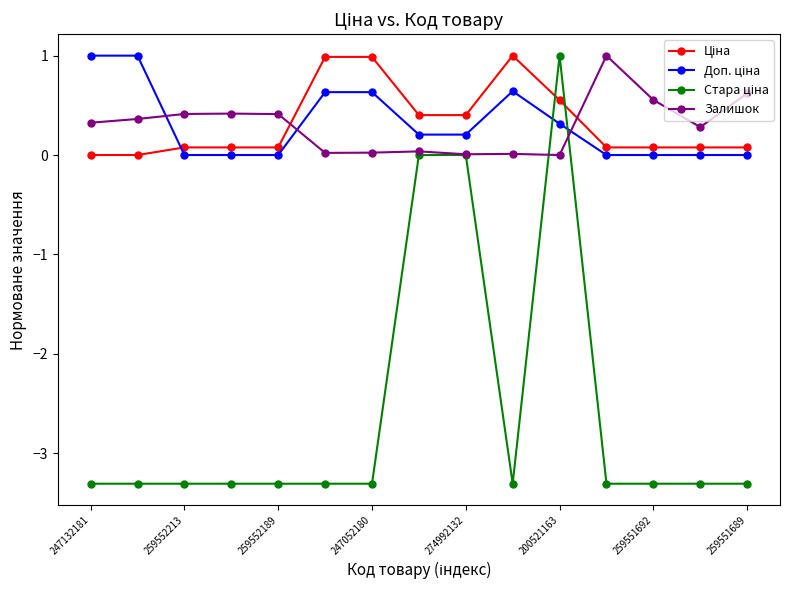

What is the minimum value shown in the chart?

-3.3